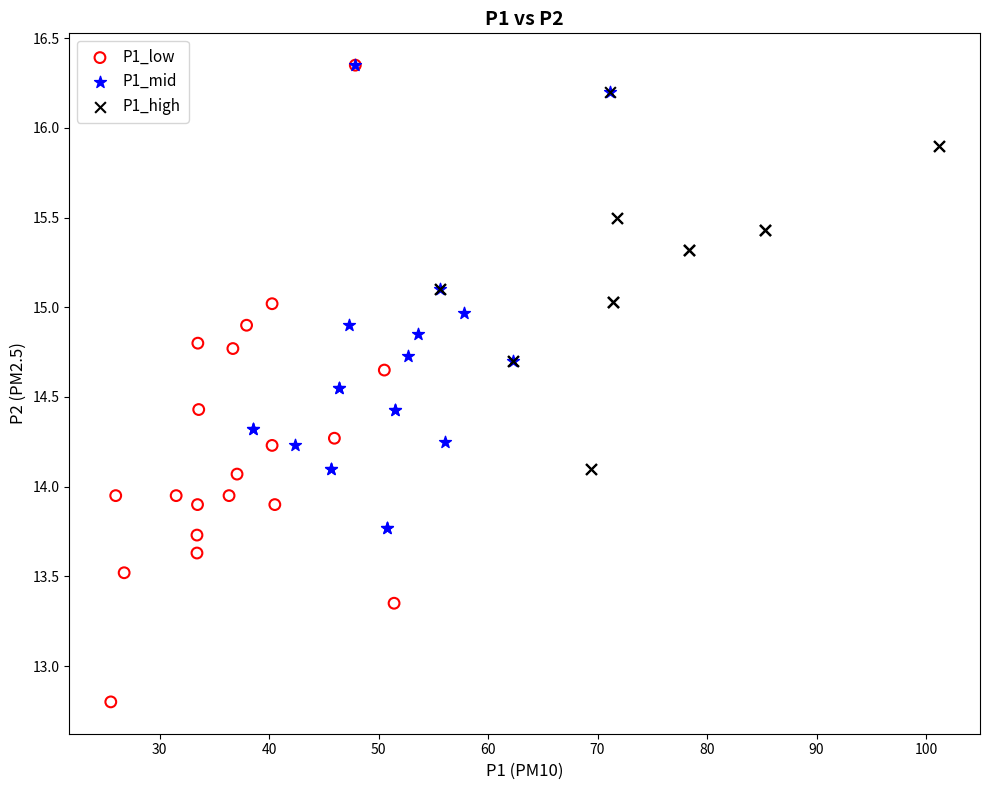

Which series has the widest spread of Y values?

P1_low